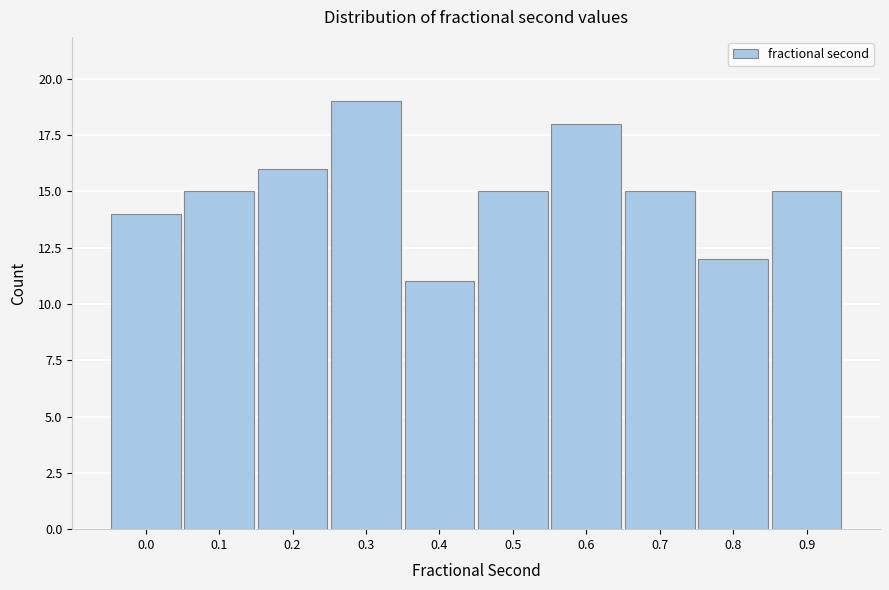

Reading left to right, what are all the values shown in this chart?

14	15	16	19	11	15	18	15	12	15